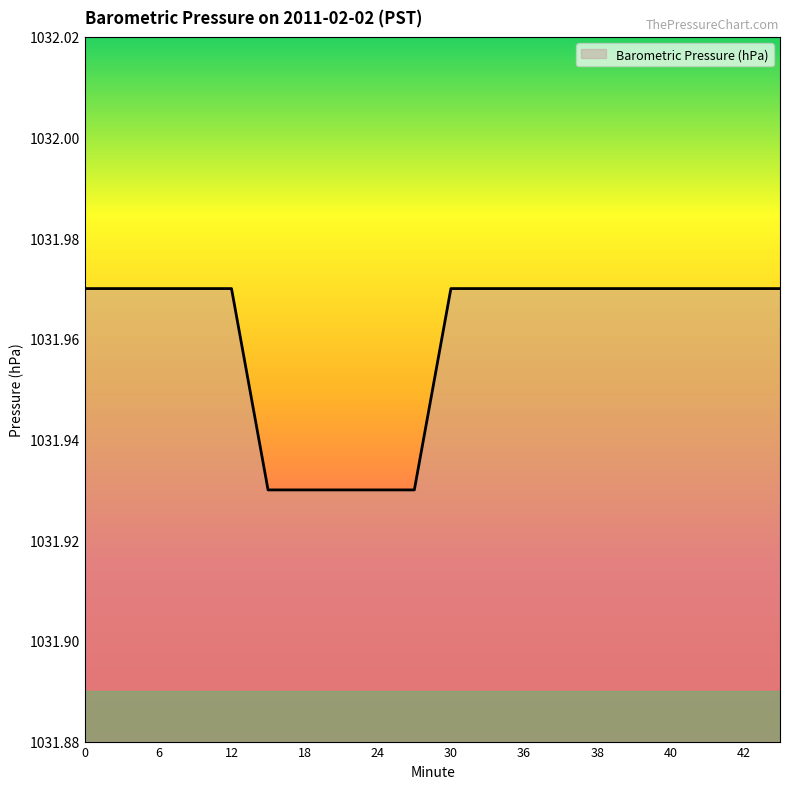

Which category has the lowest value across all series?

15